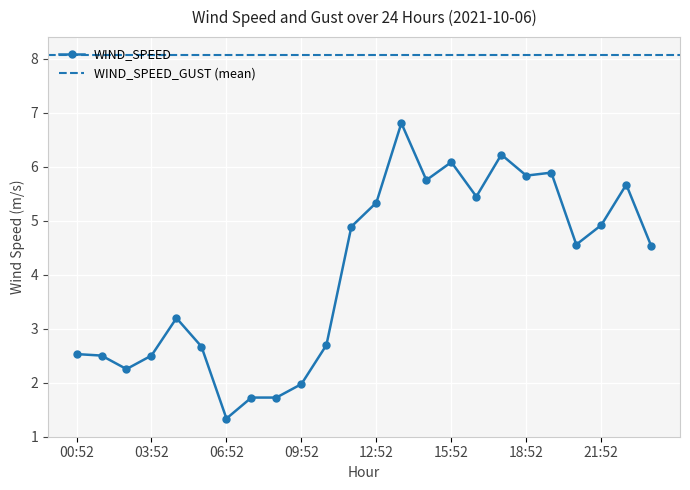

Count the number of categories in the chart.

24